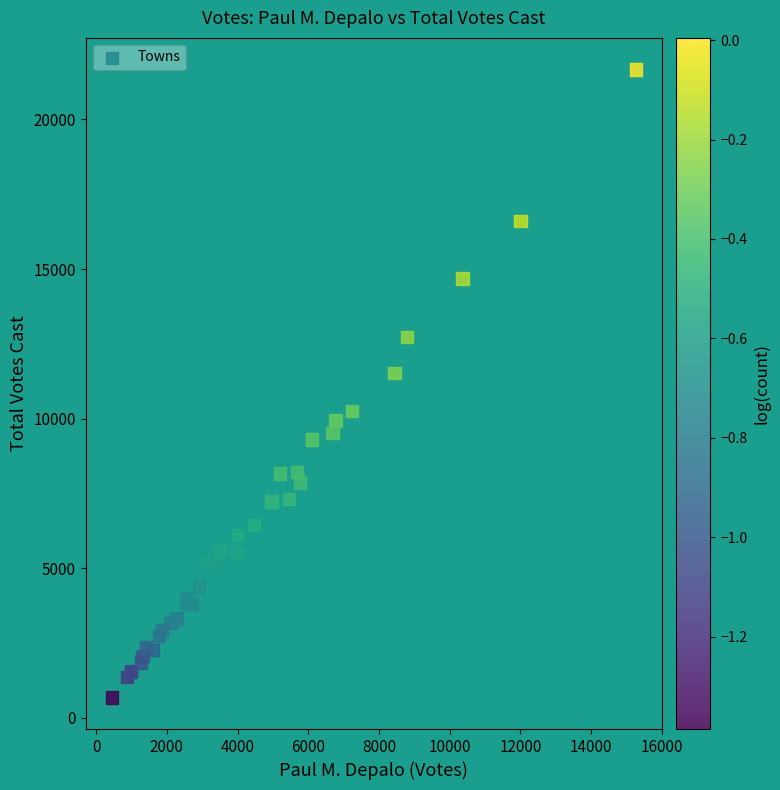

What Y value in the scatter plot is closest to 11175?

11531